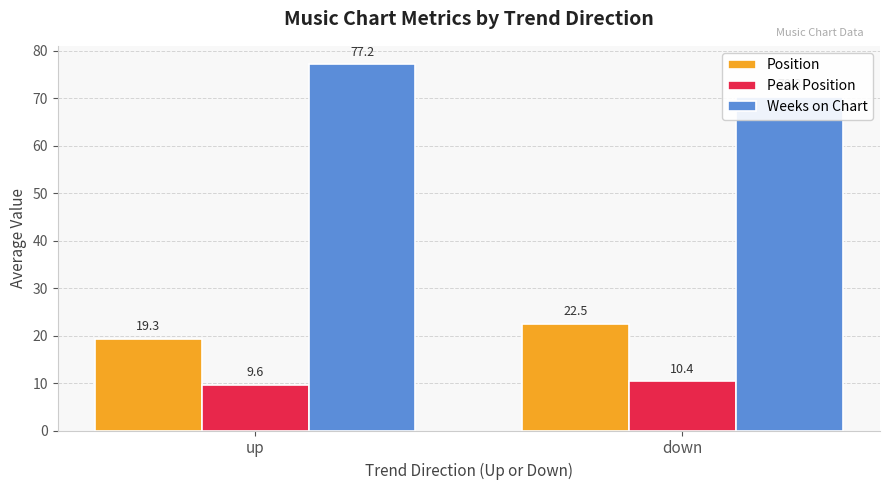

List the series in order of their overall mean, lowest first.

Peak Position, Position, Weeks on Chart